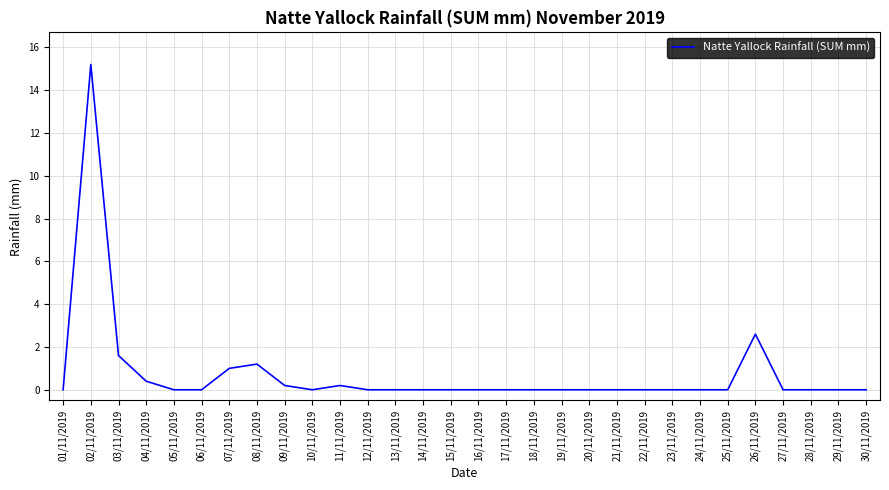

The value at 26/11/2019 is 3.8. True or false?

False